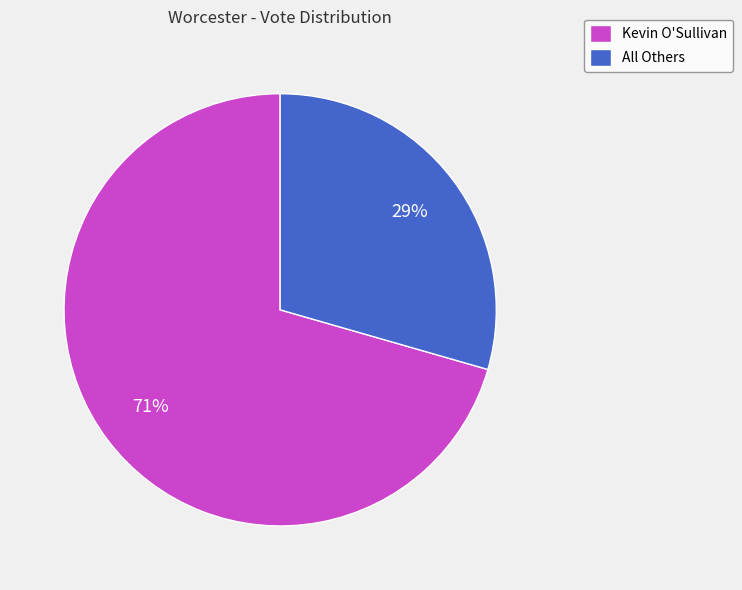

Between All Others and Kevin O'Sullivan, which is larger?

Kevin O'Sullivan